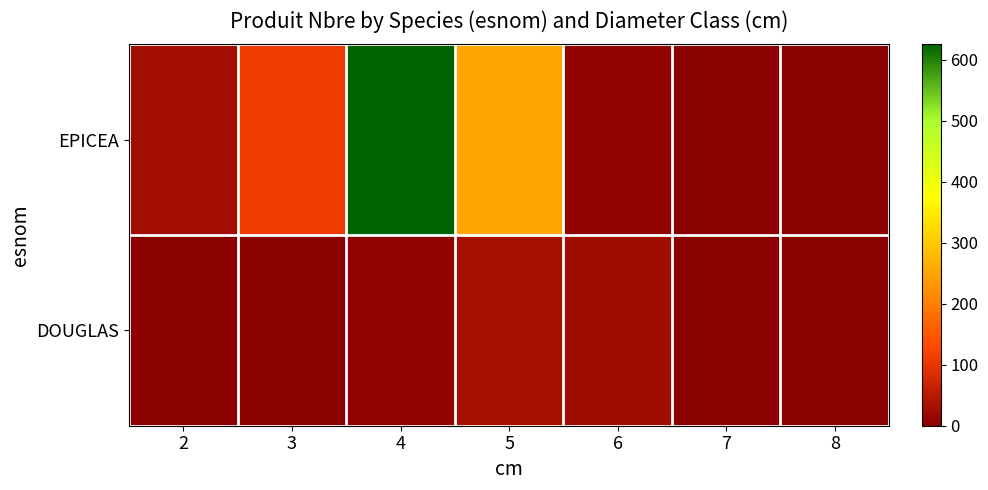

Which series has the largest total across all categories?

EPICEA